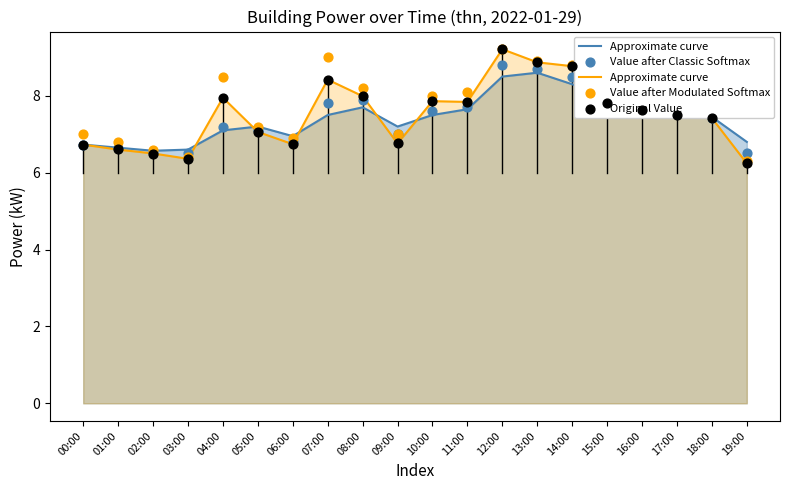

At how many categories does at least one series exceed 7?

14